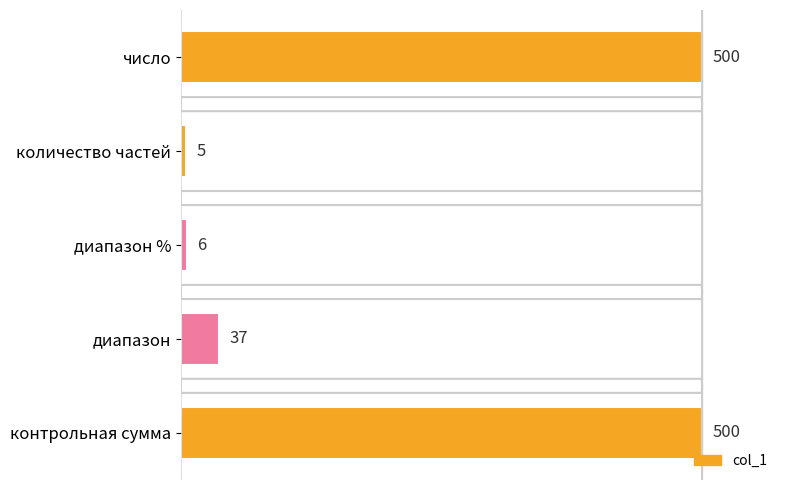

What is the difference between the maximum and minimum values?

495